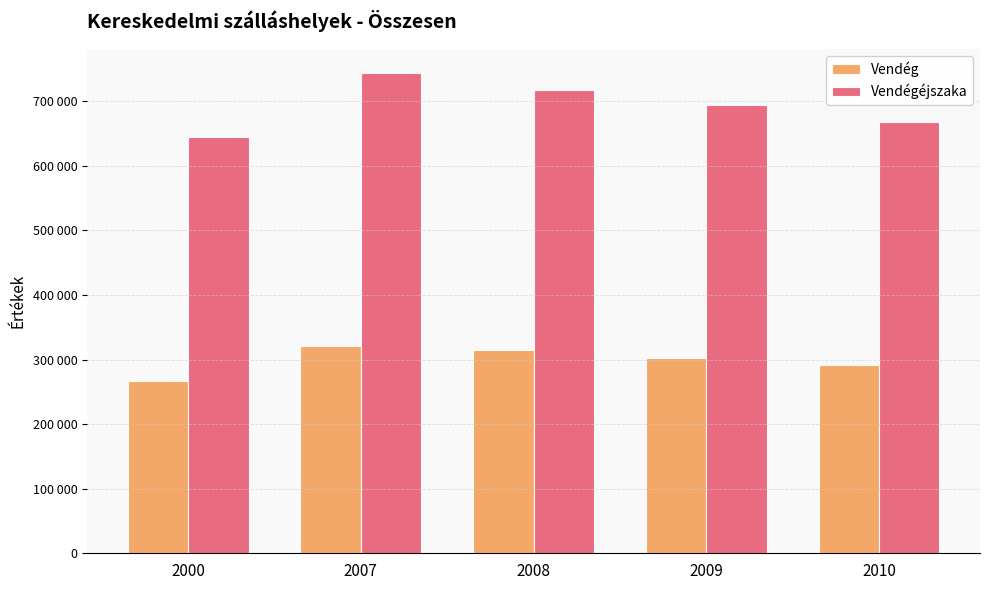

Which series changed the most between 2008 and 2009?

Vendégéjszaka